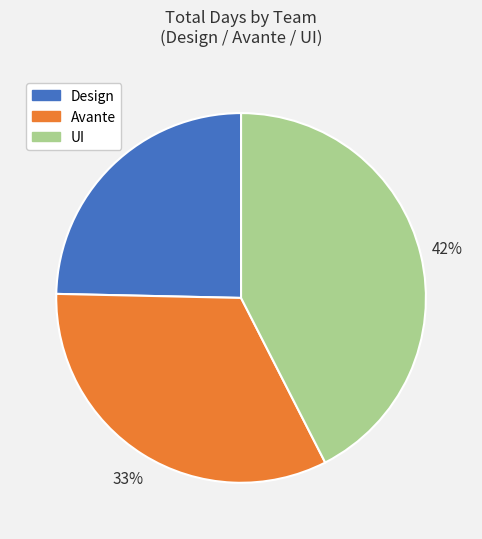

To the nearest percent, what percentage of the pie is UI?

42%